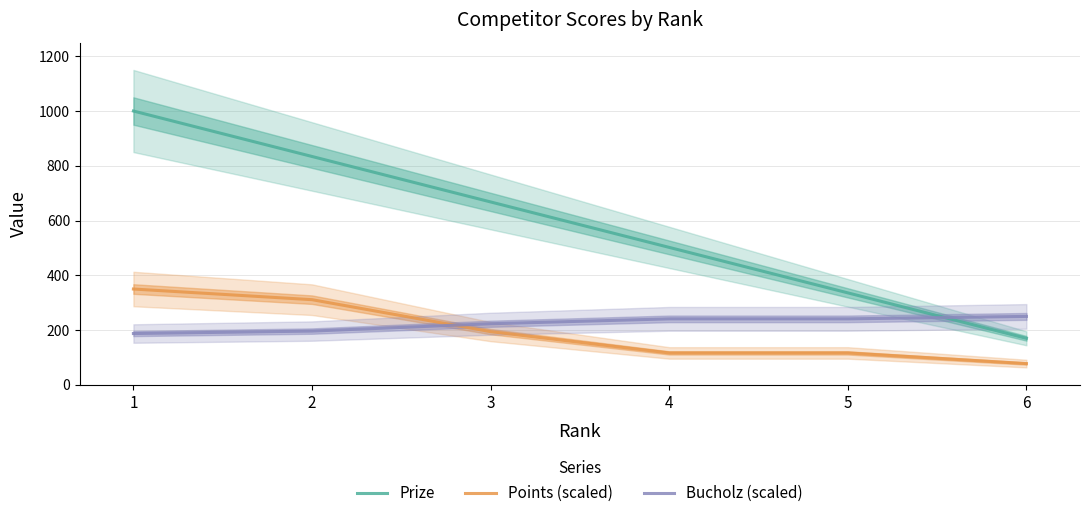

What is the sum of the Prize values at 2 and 1?

1834.0